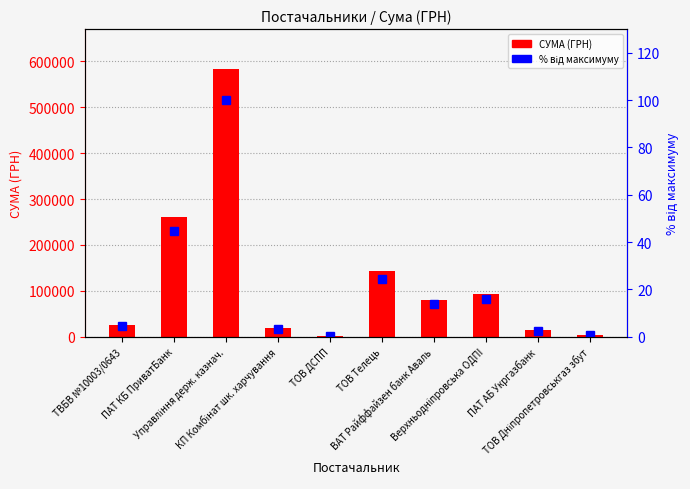

Which series has the widest spread of values?

СУМА (ГРН)